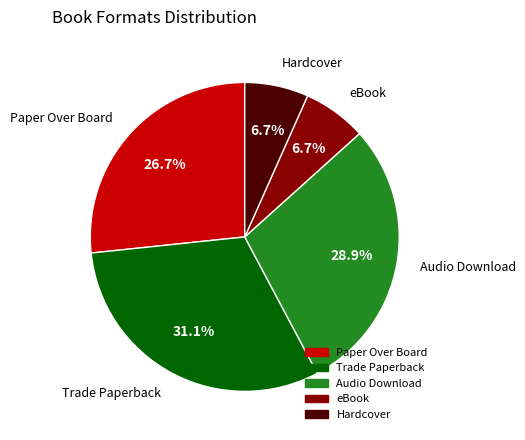

What is the ratio of the value at Audio Download to the value at Paper Over Board?

1.1